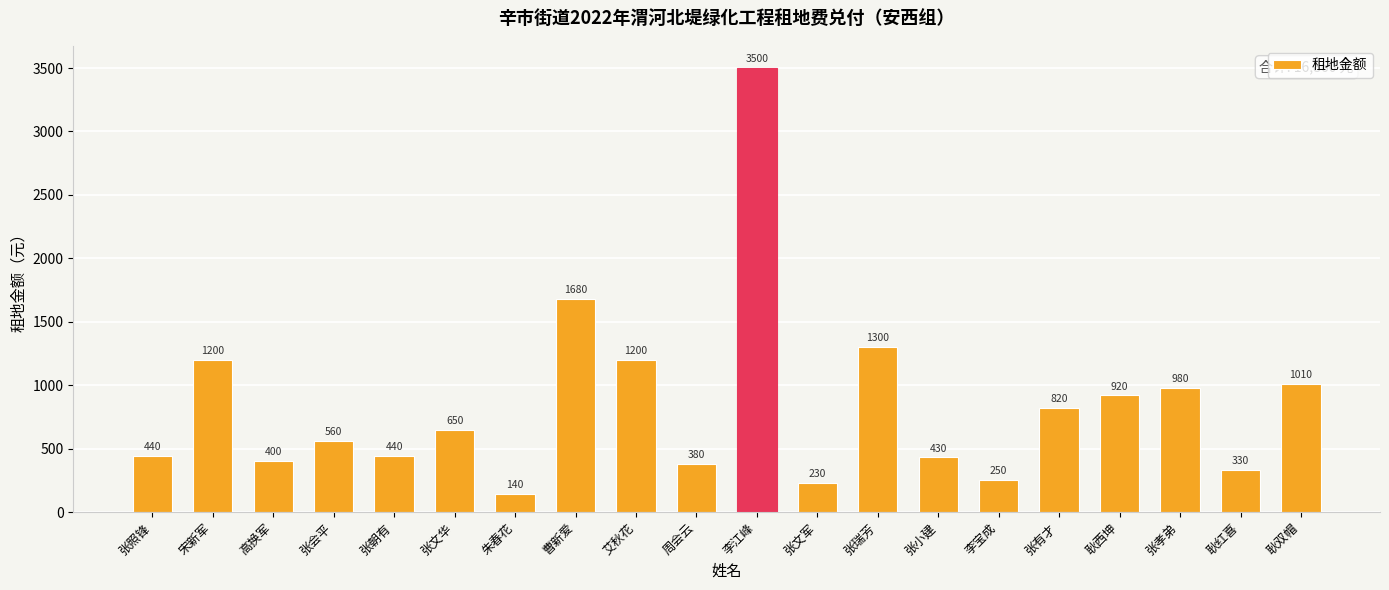

What is the average value?

843